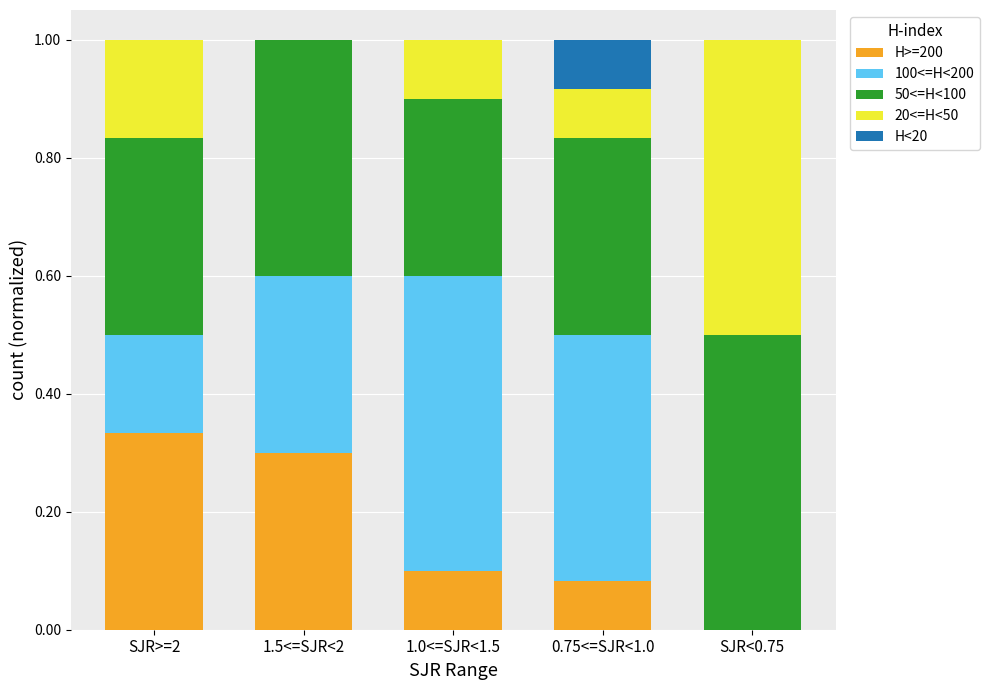

What is the sum of all H>=200 values?

0.8